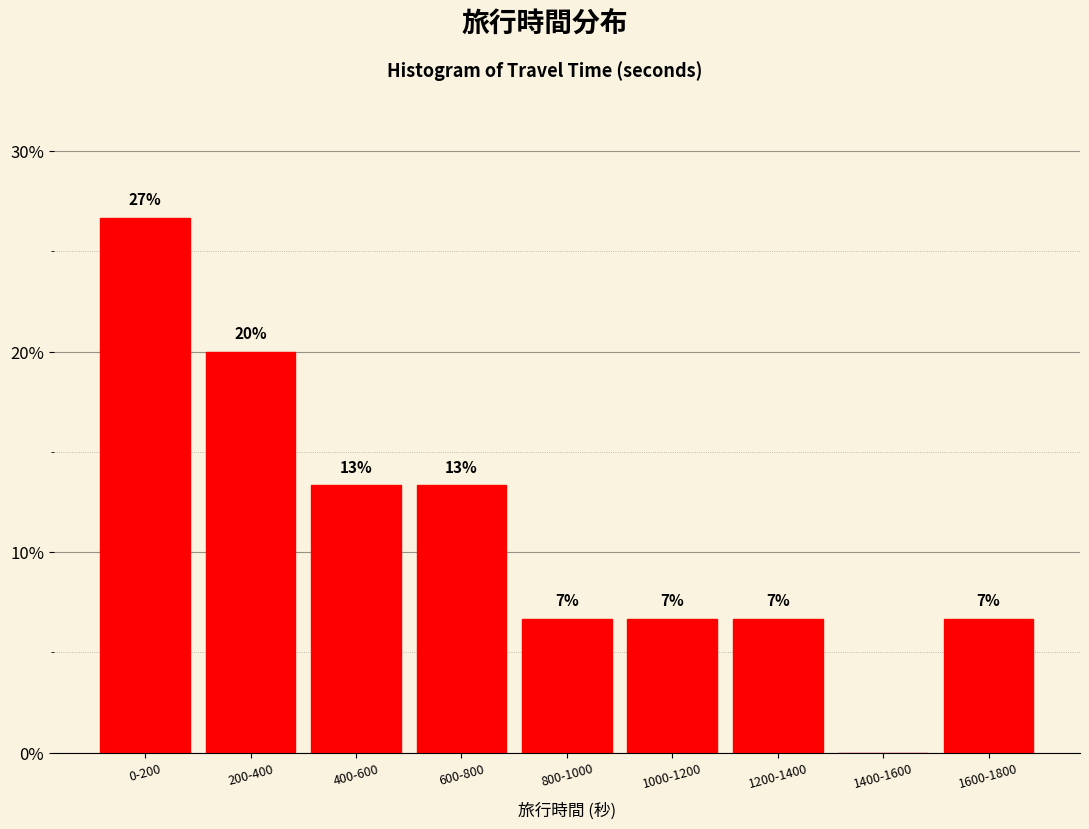

Are the bars horizontal?

No